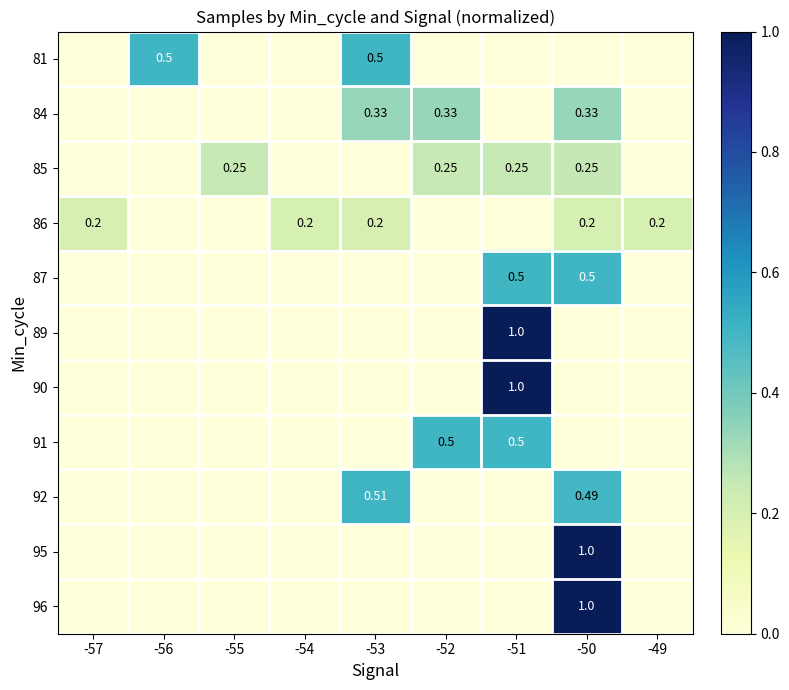

What is the total value across all series at -55?

0.2